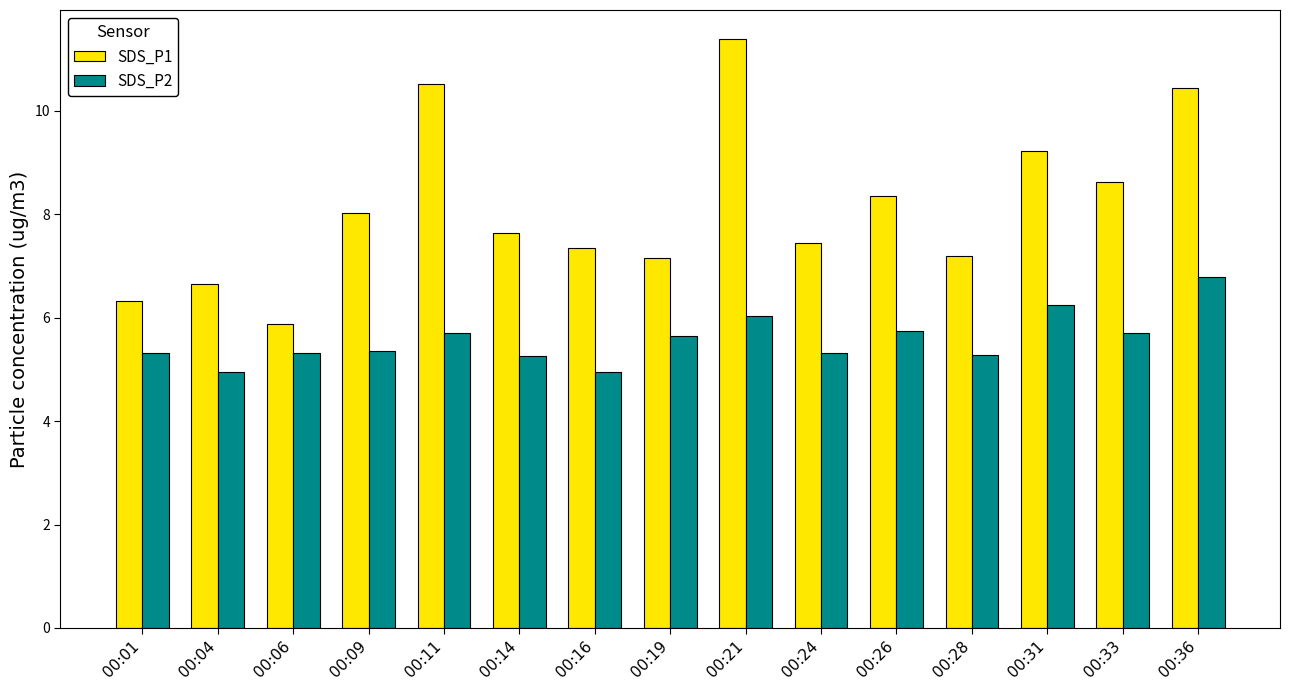

What is the difference between the SDS_P2 values at 00:09 and 00:26?

0.4